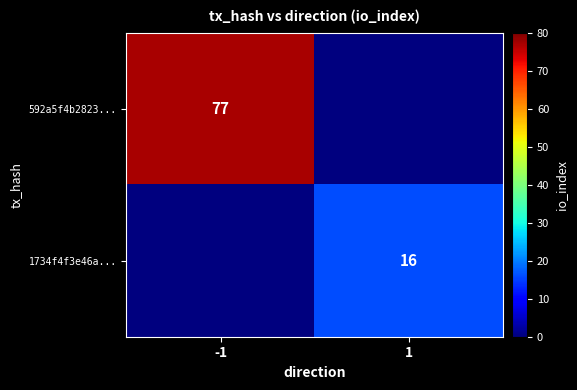

Which label corresponds to the smallest value in the chart?

1